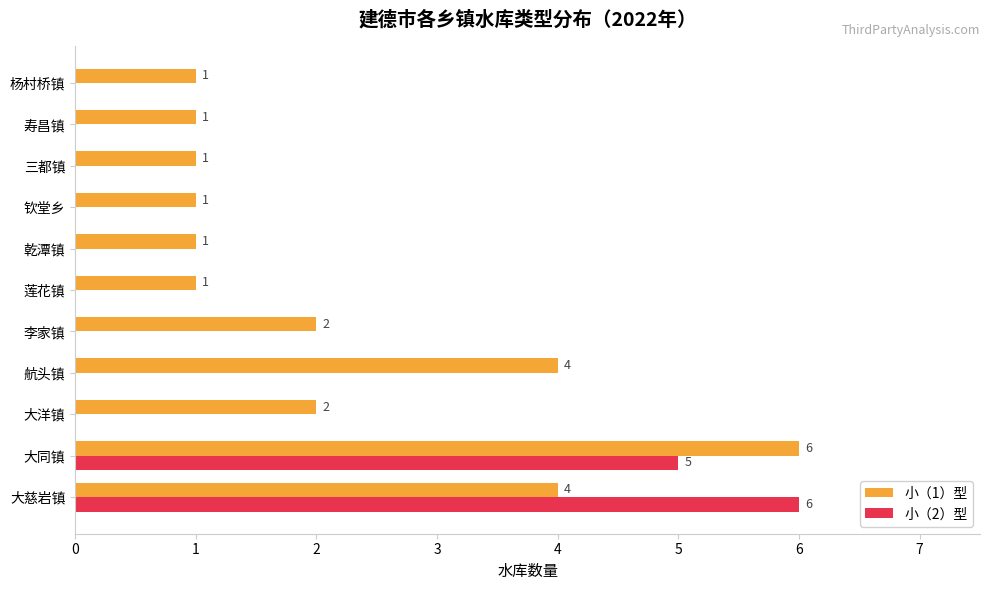

What is the greatest value displayed?

6